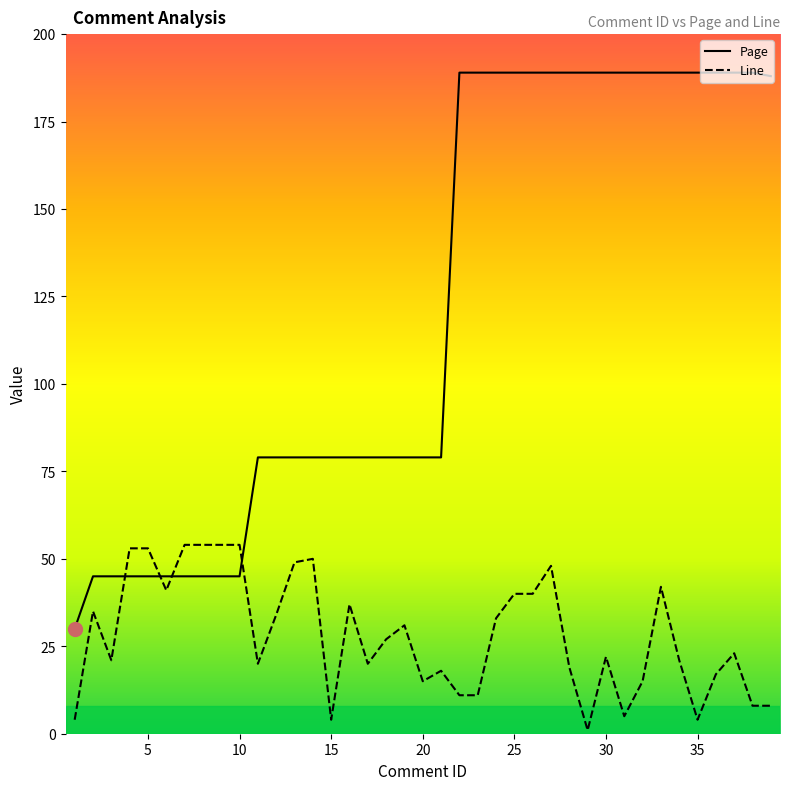

True or false: Page and Line intersect in this chart.

True